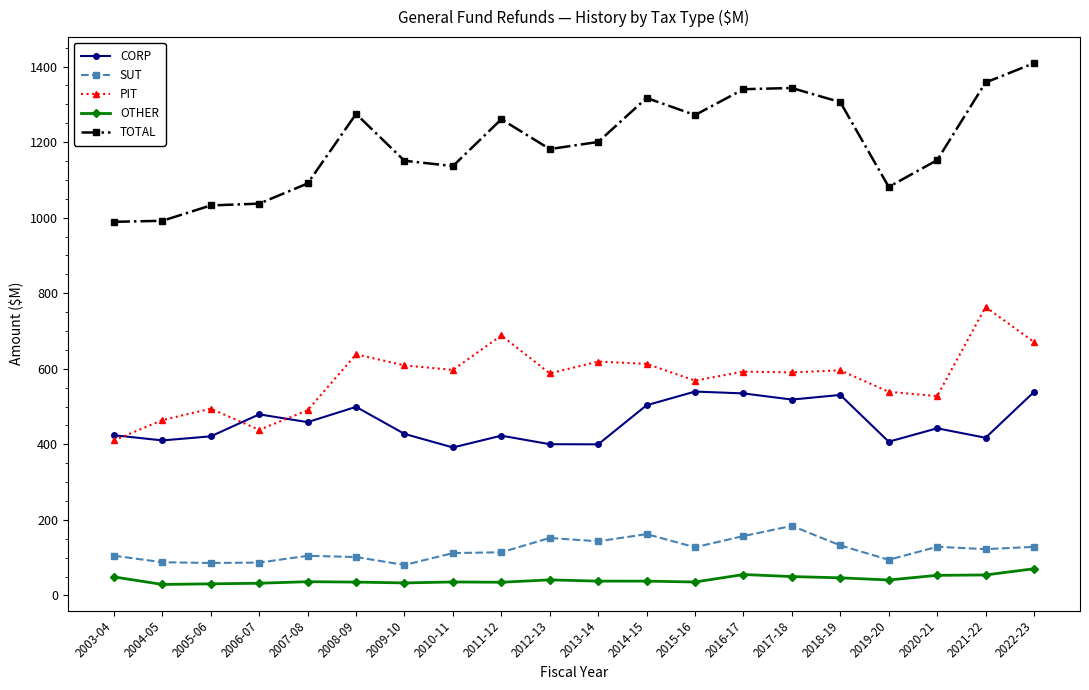

What is the label of the 15th point from the left?

2017-18